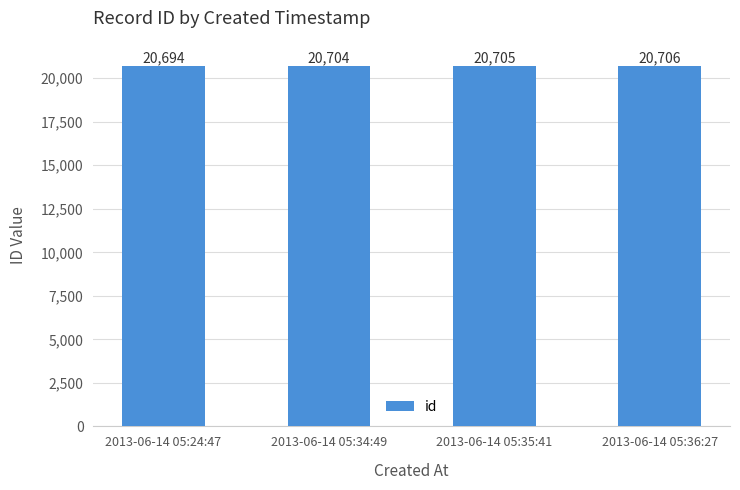

Reading right to left, extract all data points from this chart.

2013-06-14 05:36:27=20706	2013-06-14 05:35:41=20705	2013-06-14 05:34:49=20704	2013-06-14 05:24:47=20694